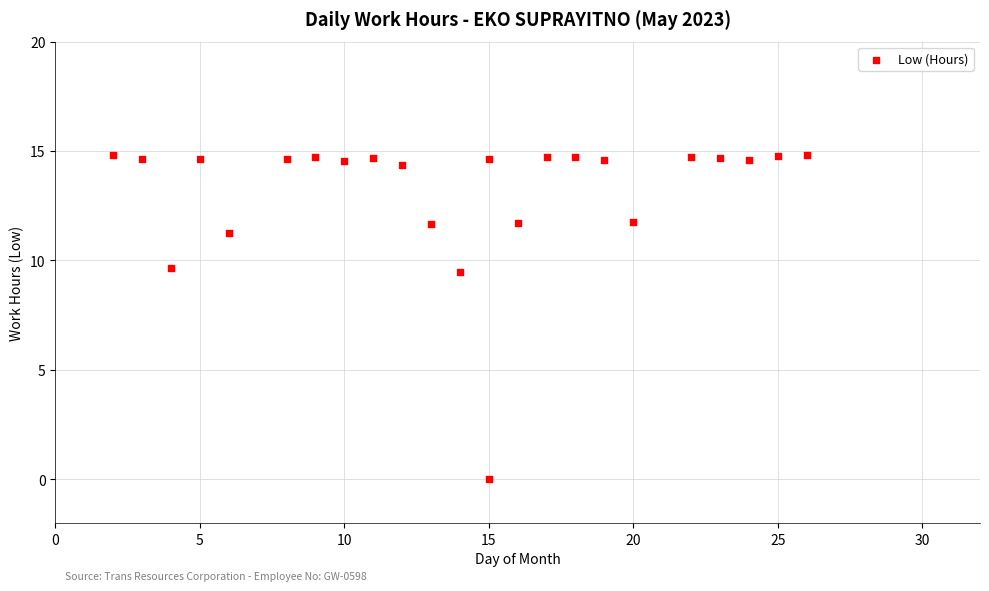

What is the range of Y values (max minus min)?

14.8